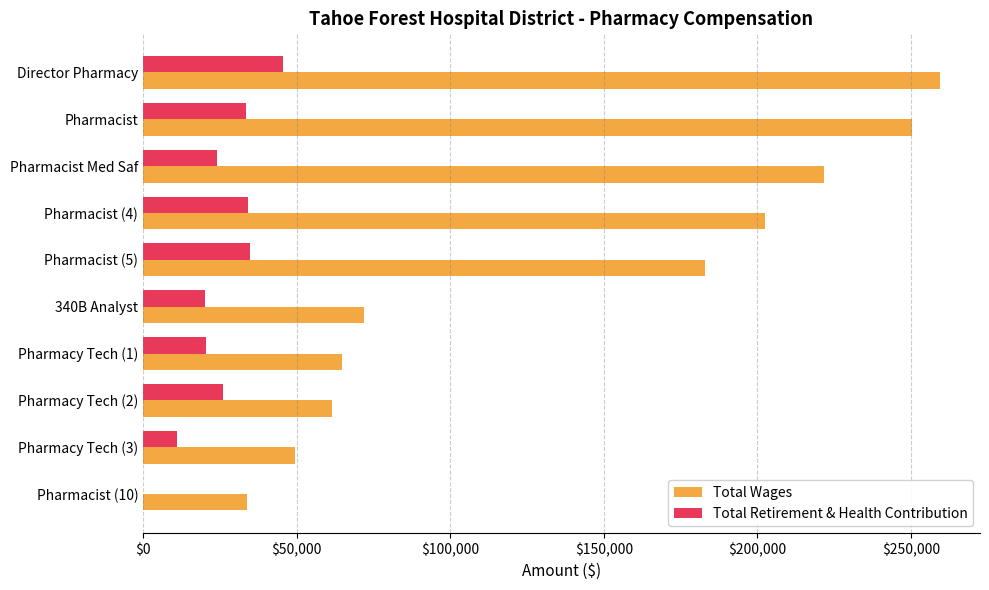

Which series has the largest total across all categories?

Total Wages